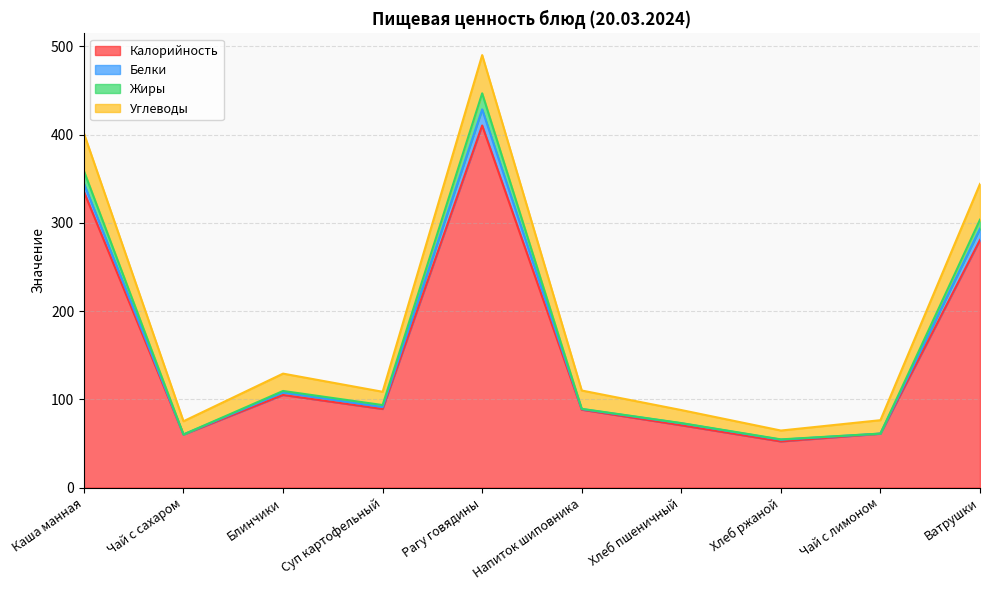

What is the minimum value for Калорийность?

52.2